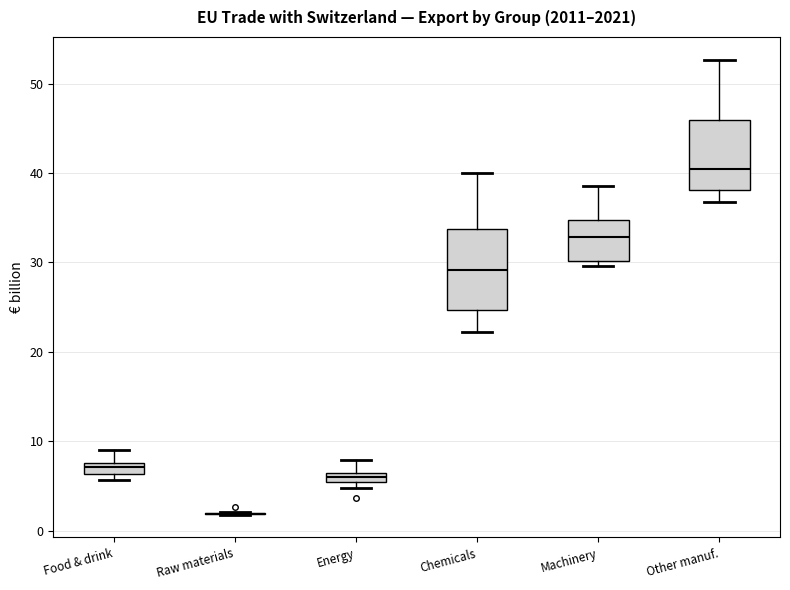

Where does the median line of the box for Food & drink sit on the y-axis? The values are not printed on the chart, so give them approximately, as read against the axis.

7